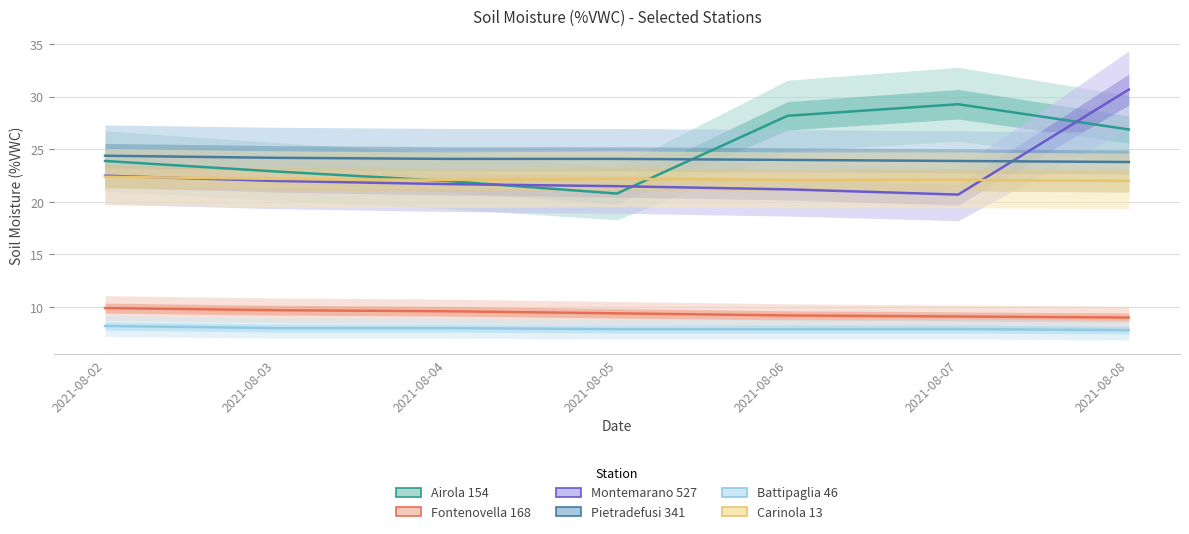

True or false: Montemarano 527 has a value of 20.7 at 2021-08-07.

True